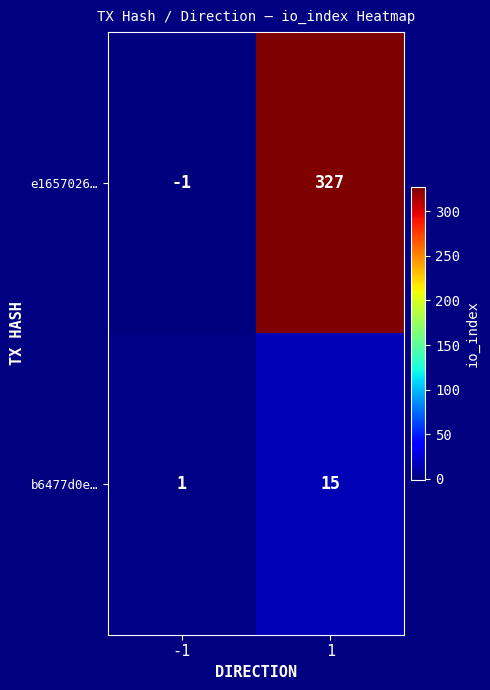

Which series has the widest spread of values?

e1657026…